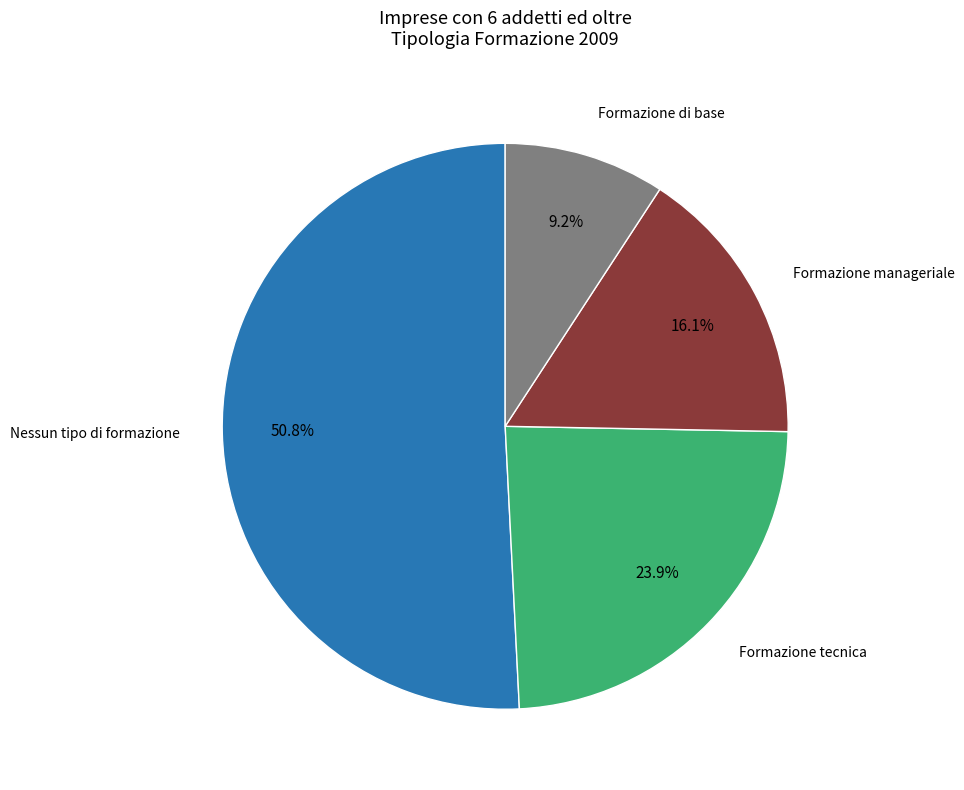

What is the ratio of the value at Formazione manageriale to the value at Formazione tecnica?

0.7